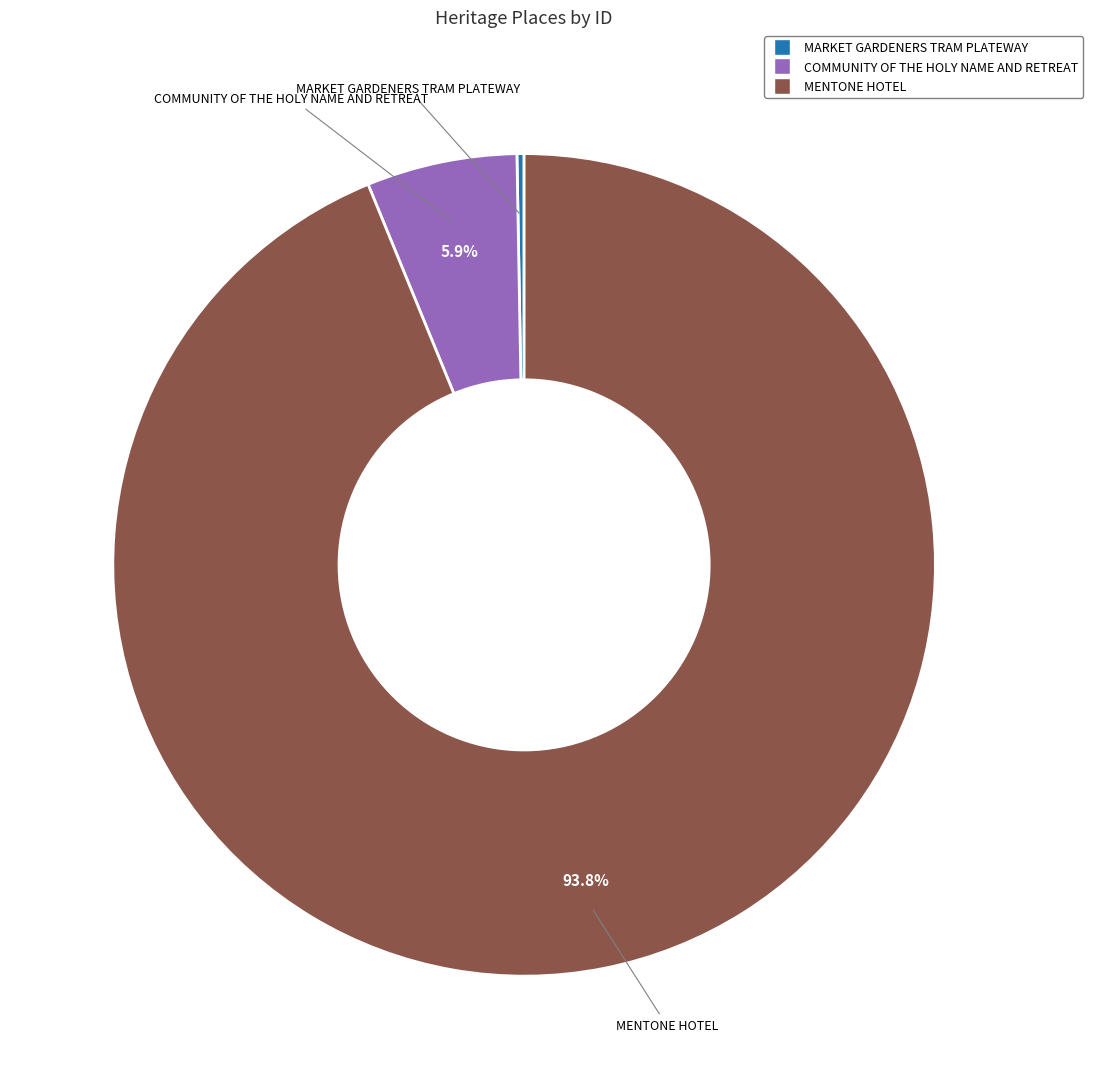

Which has a higher value, MARKET GARDENERS TRAM PLATEWAY or COMMUNITY OF THE HOLY NAME AND RETREAT?

COMMUNITY OF THE HOLY NAME AND RETREAT